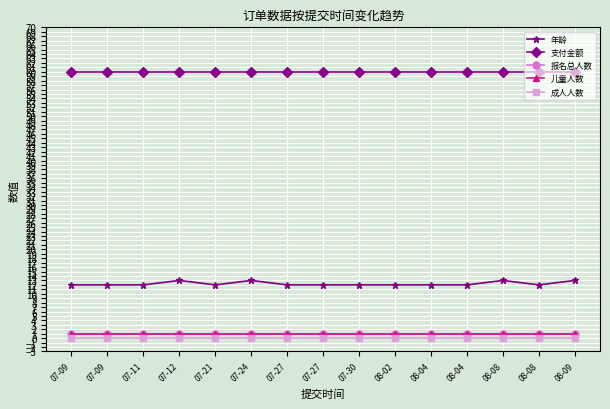

What is the sum of all 年龄 values?

184